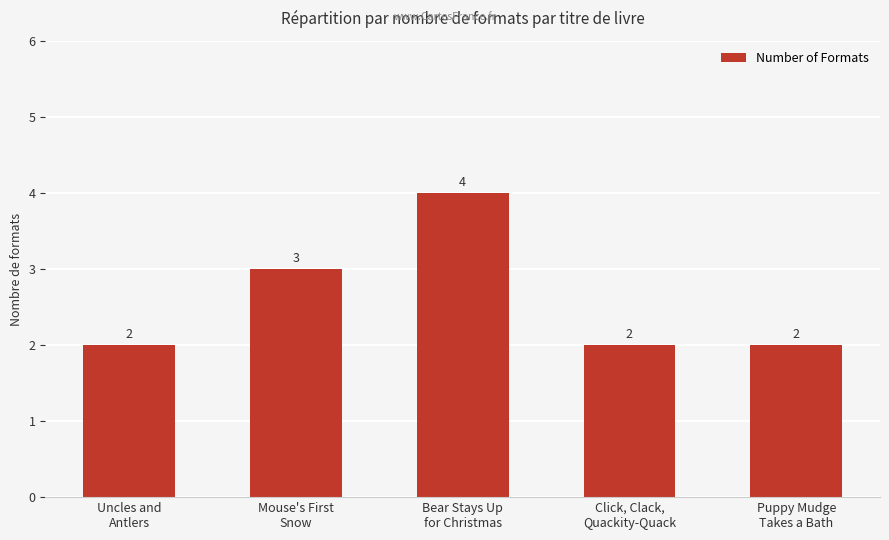

What is the value of the 4th bar from the left?

2